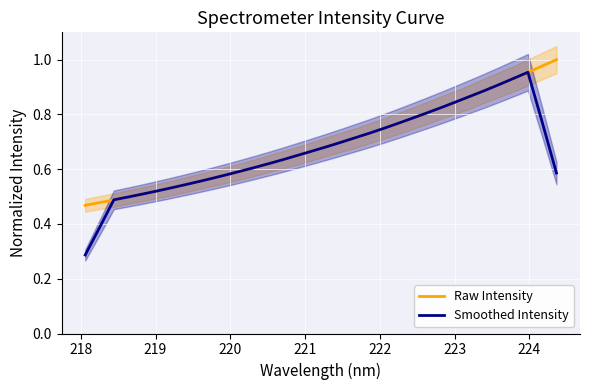

True or false: Raw Intensity and Smoothed Intensity intersect in this chart.

True